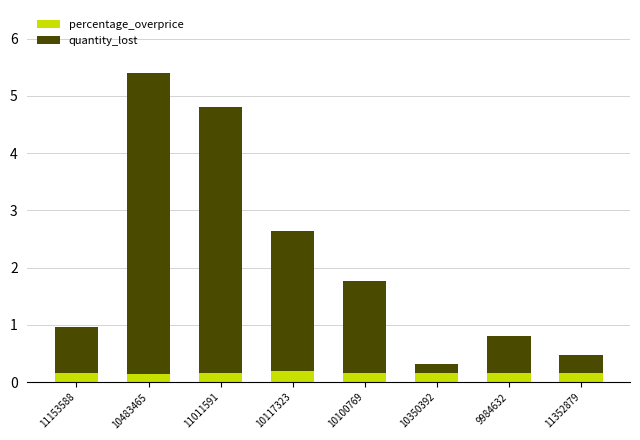

Count the percentage_overprice values in the range 0 to 1.

8